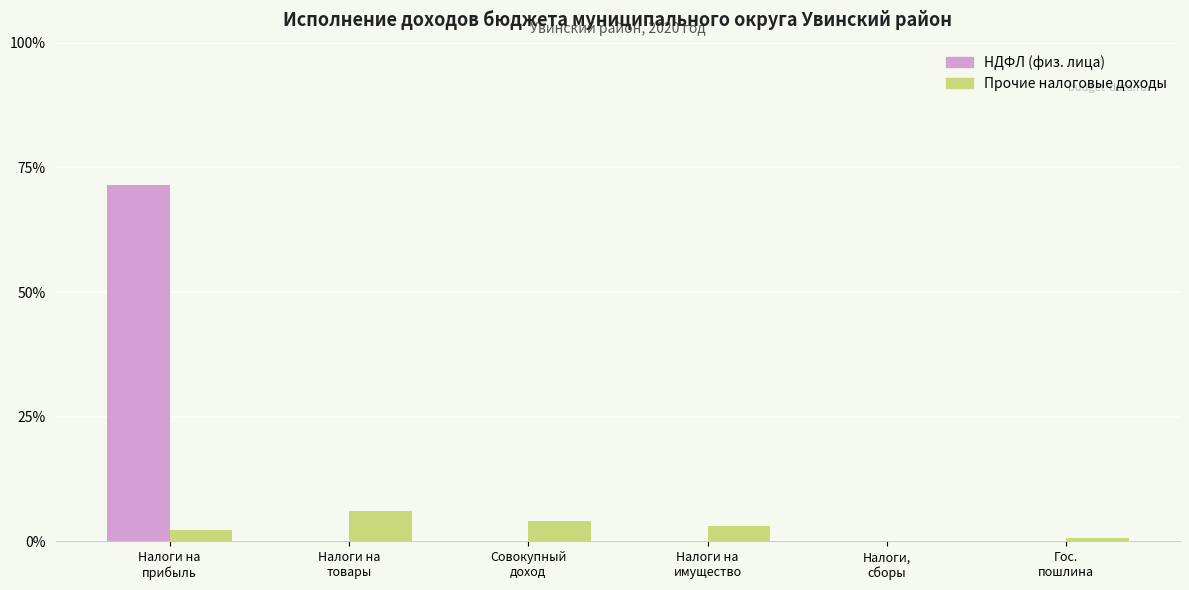

The НДФЛ (физ. лица) series shows -49.5 at Налоги на
имущество. True or false?

False